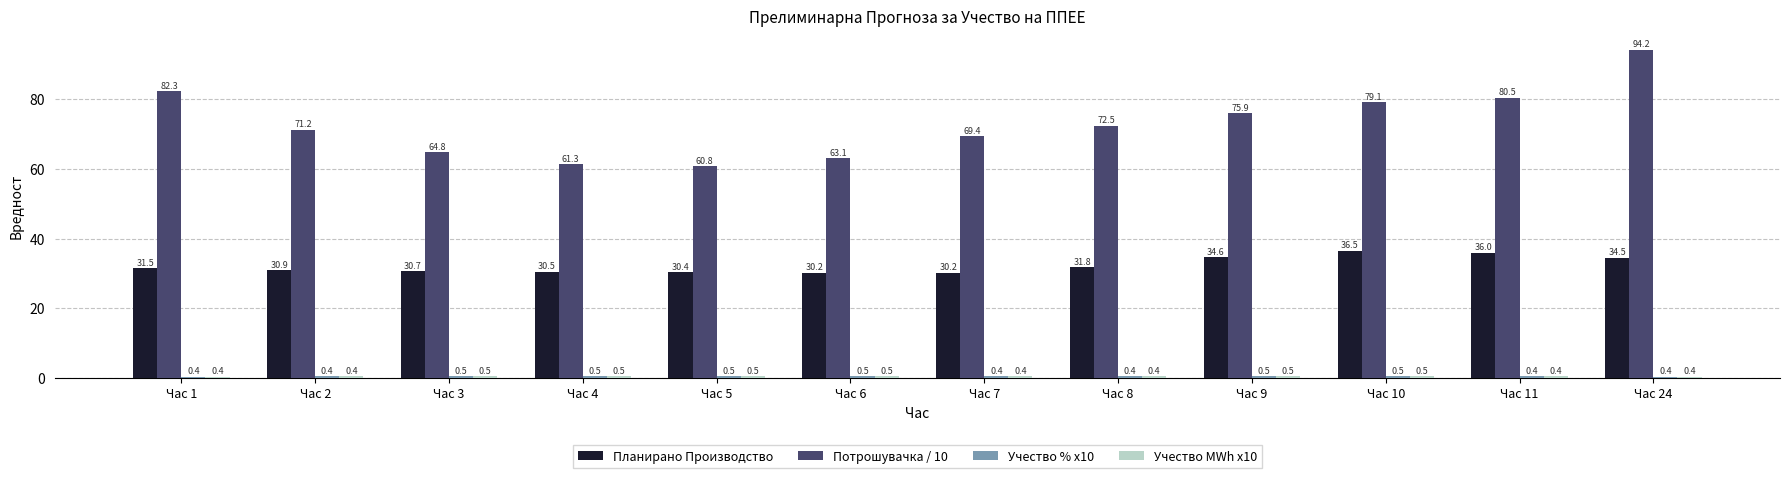

What is the average value of the Планирано Производство series?

32.3